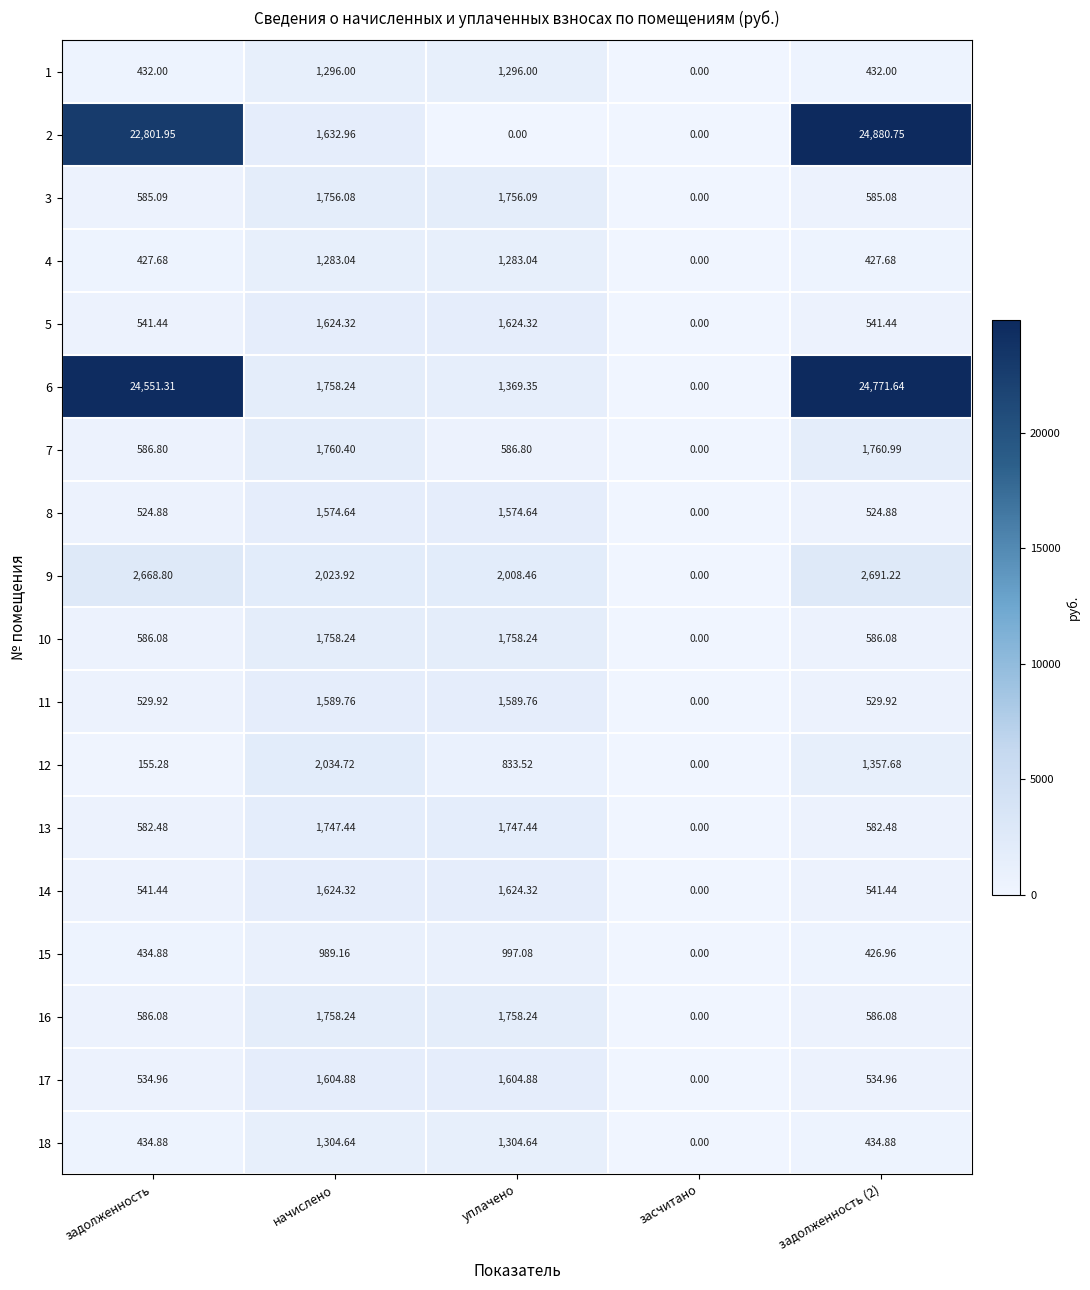

Which category has the lowest value in the 1 series?

засчитано